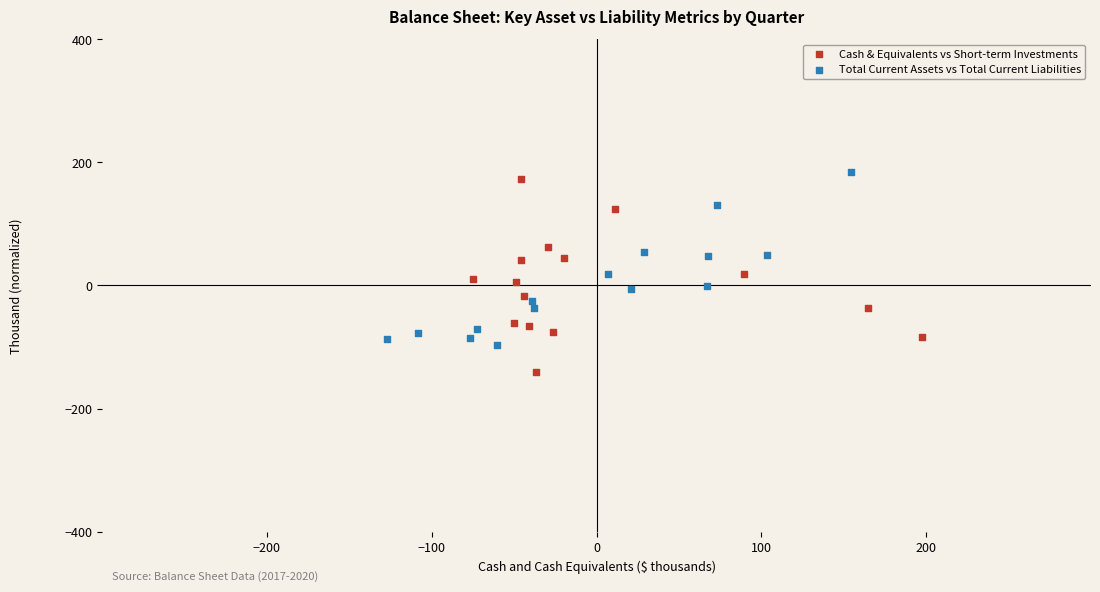

Which series contains the lowest Y value?

Cash & Equivalents vs Short-term Investments